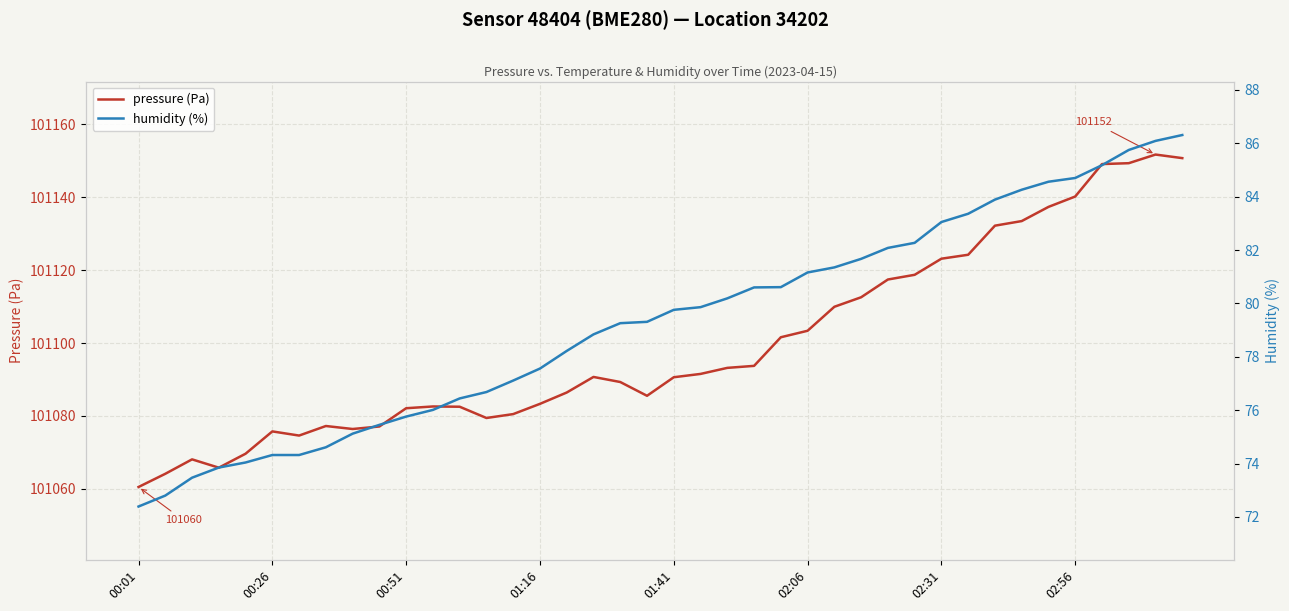

Where is humidity (%) nearest to the value 79?

17